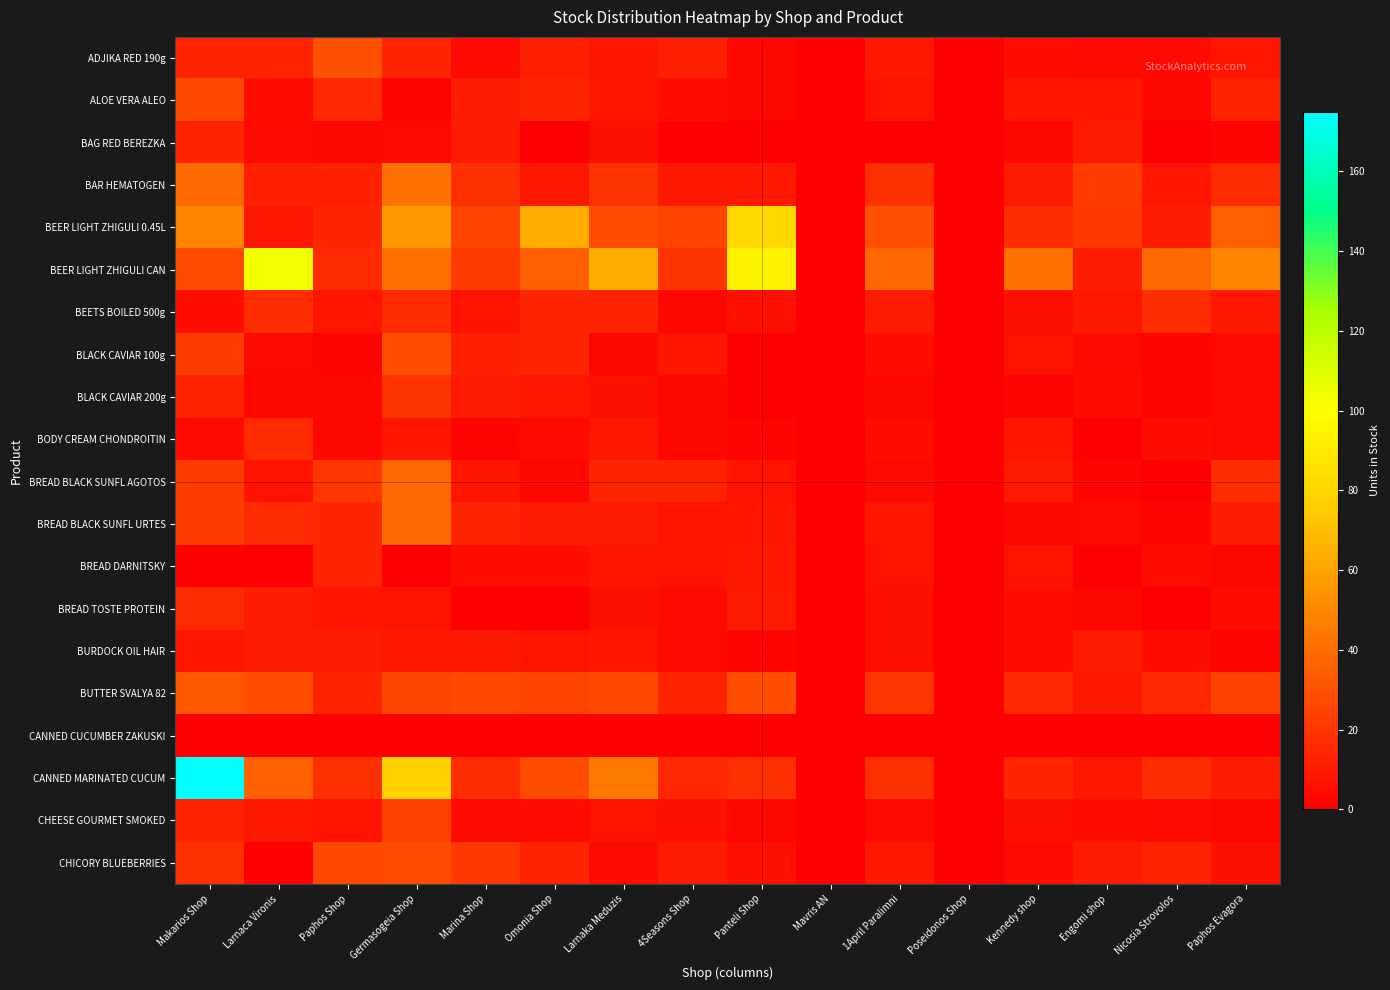

Reading right to left, what are all the values shown in this chart?

ADJIKA RED 190g: Paphos Evagora=8	Nicosia Strovolos=4	Engomi shop=4	Kennedy shop=5	Poseidonos Shop=0	1April Paralimni=9	Mavris AN=0	Panteli Shop=3	4Seasons Shop=12	Larnaka Meduzis=8	Omonia Shop=12	Marina Shop=4	Germasogeia Shop=13	Paphos Shop=30	Larnaca Vironis=13	Makarios Shop=13
ALOE VERA ALEO: Paphos Evagora=13	Nicosia Strovolos=3	Engomi shop=8	Kennedy shop=8	Poseidonos Shop=0	1April Paralimni=7	Mavris AN=0	Panteli Shop=3	4Seasons Shop=5	Larnaka Meduzis=8	Omonia Shop=14	Marina Shop=11	Germasogeia Shop=2	Paphos Shop=15	Larnaca Vironis=5	Makarios Shop=27
BAG RED BEREZKA: Paphos Evagora=2	Nicosia Strovolos=0	Engomi shop=10	Kennedy shop=3	Poseidonos Shop=0	1April Paralimni=0	Mavris AN=0	Panteli Shop=0	4Seasons Shop=1	Larnaka Meduzis=6	Omonia Shop=0	Marina Shop=10	Germasogeia Shop=4	Paphos Shop=3	Larnaca Vironis=4	Makarios Shop=13
BAR HEMATOGEN: Paphos Evagora=16	Nicosia Strovolos=8	Engomi shop=22	Kennedy shop=10	Poseidonos Shop=0	1April Paralimni=18	Mavris AN=0	Panteli Shop=9	4Seasons Shop=9	Larnaka Meduzis=19	Omonia Shop=9	Marina Shop=18	Germasogeia Shop=42	Paphos Shop=12	Larnaca Vironis=12	Makarios Shop=39
BEER LIGHT ZHIGULI 0.45L: Paphos Evagora=35	Nicosia Strovolos=10	Engomi shop=21	Kennedy shop=17	Poseidonos Shop=0	1April Paralimni=30	Mavris AN=0	Panteli Shop=82	4Seasons Shop=25	Larnaka Meduzis=28	Omonia Shop=64	Marina Shop=25	Germasogeia Shop=57	Paphos Shop=14	Larnaca Vironis=9	Makarios Shop=49
BEER LIGHT ZHIGULI CAN: Paphos Evagora=49	Nicosia Strovolos=39	Engomi shop=11	Kennedy shop=42	Poseidonos Shop=0	1April Paralimni=38	Mavris AN=0	Panteli Shop=94	4Seasons Shop=19	Larnaka Meduzis=64	Omonia Shop=35	Marina Shop=22	Germasogeia Shop=42	Paphos Shop=16	Larnaca Vironis=103	Makarios Shop=28
BEETS BOILED 500g: Paphos Evagora=9	Nicosia Strovolos=17	Engomi shop=9	Kennedy shop=6	Poseidonos Shop=0	1April Paralimni=10	Mavris AN=0	Panteli Shop=6	4Seasons Shop=3	Larnaka Meduzis=13	Omonia Shop=14	Marina Shop=7	Germasogeia Shop=16	Paphos Shop=8	Larnaca Vironis=17	Makarios Shop=5
BLACK CAVIAR 100g: Paphos Evagora=4	Nicosia Strovolos=2	Engomi shop=4	Kennedy shop=7	Poseidonos Shop=0	1April Paralimni=5	Mavris AN=0	Panteli Shop=0	4Seasons Shop=8	Larnaka Meduzis=3	Omonia Shop=14	Marina Shop=12	Germasogeia Shop=29	Paphos Shop=2	Larnaca Vironis=4	Makarios Shop=22
BLACK CAVIAR 200g: Paphos Evagora=4	Nicosia Strovolos=2	Engomi shop=5	Kennedy shop=2	Poseidonos Shop=0	1April Paralimni=3	Mavris AN=0	Panteli Shop=0	4Seasons Shop=3	Larnaka Meduzis=6	Omonia Shop=9	Marina Shop=10	Germasogeia Shop=19	Paphos Shop=3	Larnaca Vironis=3	Makarios Shop=13
BODY CREAM CHONDROITIN: Paphos Evagora=4	Nicosia Strovolos=5	Engomi shop=0	Kennedy shop=8	Poseidonos Shop=0	1April Paralimni=5	Mavris AN=0	Panteli Shop=2	4Seasons Shop=3	Larnaka Meduzis=9	Omonia Shop=4	Marina Shop=2	Germasogeia Shop=8	Paphos Shop=3	Larnaca Vironis=16	Makarios Shop=4
BREAD BLACK SUNFL AGOTOS: Paphos Evagora=17	Nicosia Strovolos=0	Engomi shop=2	Kennedy shop=10	Poseidonos Shop=0	1April Paralimni=4	Mavris AN=0	Panteli Shop=7	4Seasons Shop=13	Larnaka Meduzis=14	Omonia Shop=3	Marina Shop=8	Germasogeia Shop=38	Paphos Shop=20	Larnaca Vironis=7	Makarios Shop=22
BREAD BLACK SUNFL URTES: Paphos Evagora=10	Nicosia Strovolos=2	Engomi shop=4	Kennedy shop=3	Poseidonos Shop=0	1April Paralimni=8	Mavris AN=0	Panteli Shop=8	4Seasons Shop=7	Larnaka Meduzis=10	Omonia Shop=10	Marina Shop=14	Germasogeia Shop=39	Paphos Shop=14	Larnaca Vironis=16	Makarios Shop=22
BREAD DARNITSKY: Paphos Evagora=3	Nicosia Strovolos=5	Engomi shop=0	Kennedy shop=7	Poseidonos Shop=0	1April Paralimni=7	Mavris AN=0	Panteli Shop=9	4Seasons Shop=7	Larnaka Meduzis=8	Omonia Shop=5	Marina Shop=5	Germasogeia Shop=0	Paphos Shop=13	Larnaca Vironis=0	Makarios Shop=1
BREAD TOSTE PROTEIN: Paphos Evagora=5	Nicosia Strovolos=0	Engomi shop=3	Kennedy shop=5	Poseidonos Shop=0	1April Paralimni=6	Mavris AN=0	Panteli Shop=10	4Seasons Shop=4	Larnaka Meduzis=6	Omonia Shop=0	Marina Shop=0	Germasogeia Shop=7	Paphos Shop=8	Larnaca Vironis=11	Makarios Shop=16
BURDOCK OIL HAIR: Paphos Evagora=2	Nicosia Strovolos=5	Engomi shop=10	Kennedy shop=5	Poseidonos Shop=0	1April Paralimni=6	Mavris AN=0	Panteli Shop=2	4Seasons Shop=4	Larnaka Meduzis=8	Omonia Shop=7	Marina Shop=9	Germasogeia Shop=9	Paphos Shop=11	Larnaca Vironis=10	Makarios Shop=8
BUTTER SVALYA 82: Paphos Evagora=24	Nicosia Strovolos=15	Engomi shop=9	Kennedy shop=15	Poseidonos Shop=0	1April Paralimni=20	Mavris AN=0	Panteli Shop=29	4Seasons Shop=13	Larnaka Meduzis=27	Omonia Shop=25	Marina Shop=27	Germasogeia Shop=26	Paphos Shop=13	Larnaca Vironis=29	Makarios Shop=32
CANNED CUCUMBER ZAKUSKI: Paphos Evagora=0	Nicosia Strovolos=0	Engomi shop=0	Kennedy shop=0	Poseidonos Shop=0	1April Paralimni=0	Mavris AN=0	Panteli Shop=0	4Seasons Shop=0	Larnaka Meduzis=0	Omonia Shop=0	Marina Shop=0	Germasogeia Shop=0	Paphos Shop=0	Larnaca Vironis=0	Makarios Shop=0
CANNED MARINATED CUCUM: Paphos Evagora=11	Nicosia Strovolos=17	Engomi shop=9	Kennedy shop=14	Poseidonos Shop=0	1April Paralimni=18	Mavris AN=0	Panteli Shop=18	4Seasons Shop=15	Larnaka Meduzis=45	Omonia Shop=28	Marina Shop=17	Germasogeia Shop=78	Paphos Shop=18	Larnaca Vironis=36	Makarios Shop=175
CHEESE GOURMET SMOKED: Paphos Evagora=3	Nicosia Strovolos=4	Engomi shop=5	Kennedy shop=6	Poseidonos Shop=0	1April Paralimni=4	Mavris AN=0	Panteli Shop=3	4Seasons Shop=6	Larnaka Meduzis=7	Omonia Shop=4	Marina Shop=4	Germasogeia Shop=24	Paphos Shop=7	Larnaca Vironis=9	Makarios Shop=13
CHICORY BLUEBERRIES: Paphos Evagora=6	Nicosia Strovolos=13	Engomi shop=10	Kennedy shop=4	Poseidonos Shop=0	1April Paralimni=9	Mavris AN=0	Panteli Shop=6	4Seasons Shop=10	Larnaka Meduzis=4	Omonia Shop=13	Marina Shop=21	Germasogeia Shop=28	Paphos Shop=27	Larnaca Vironis=1	Makarios Shop=18